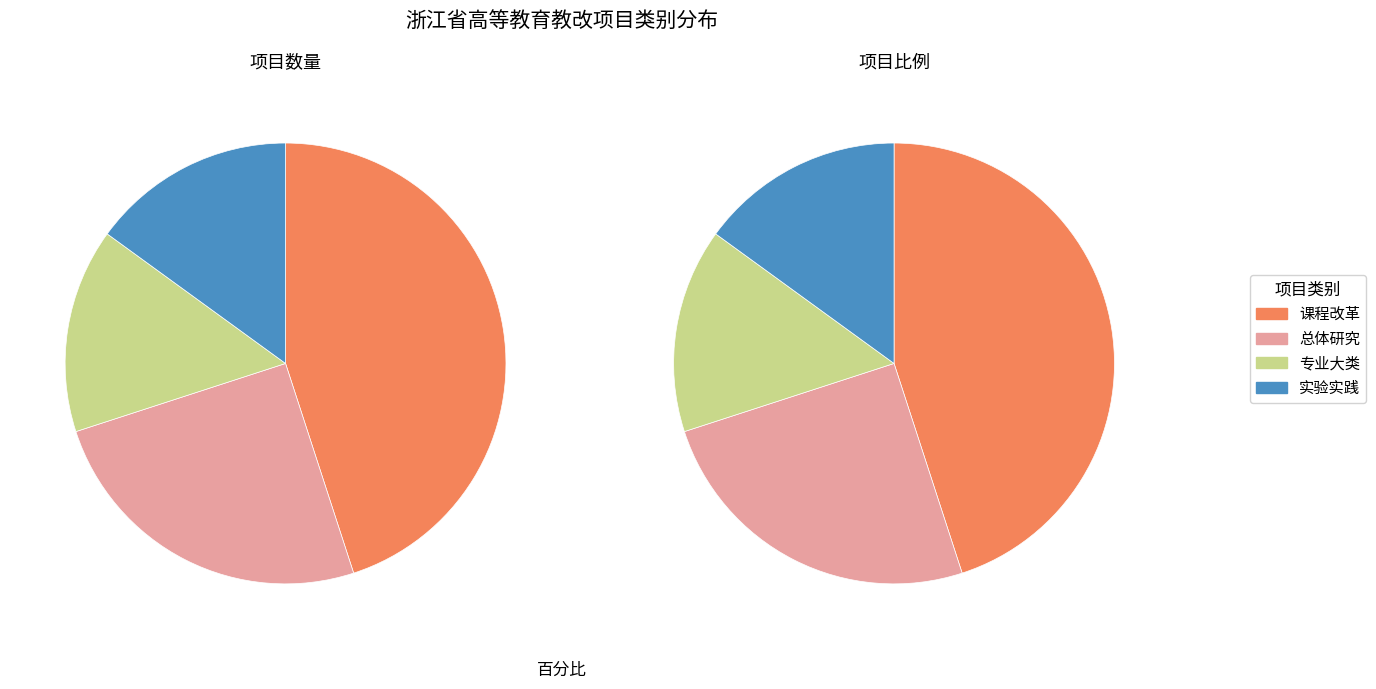

Between 实验实践 and 总体研究, which is larger?

总体研究